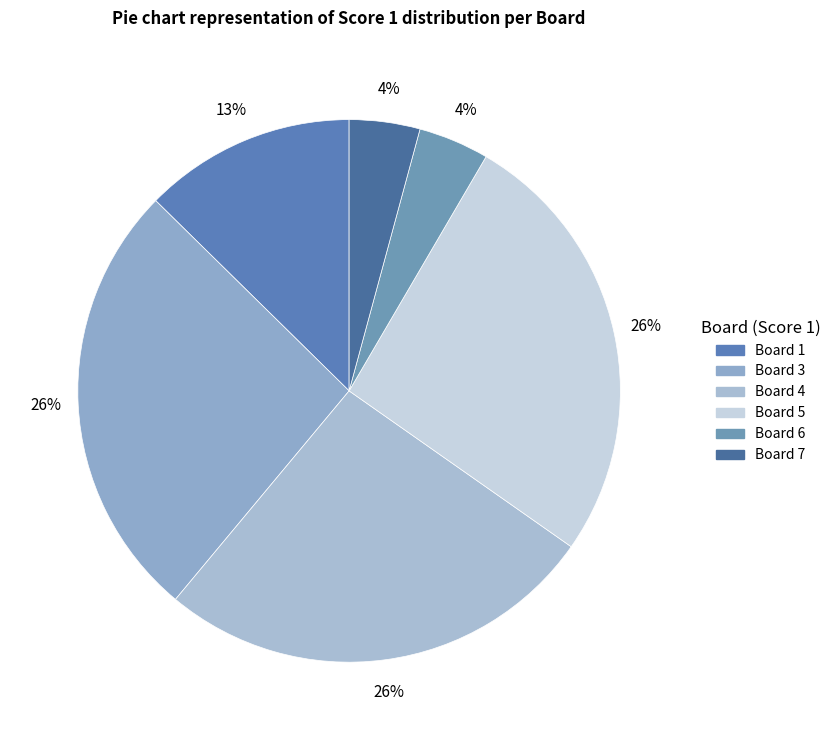

Which slice is the largest?

3